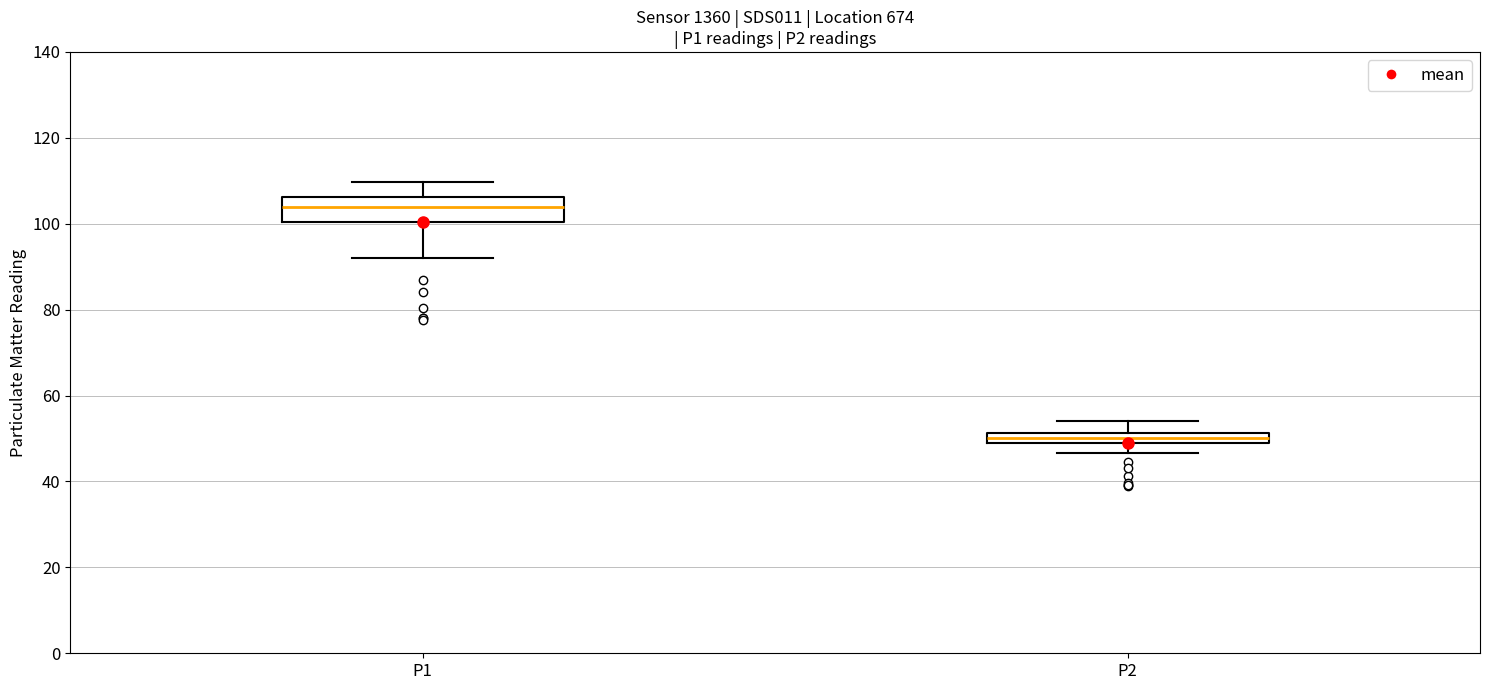

Comparing the boxes themselves (not the whiskers), which one is the tallest?

P1